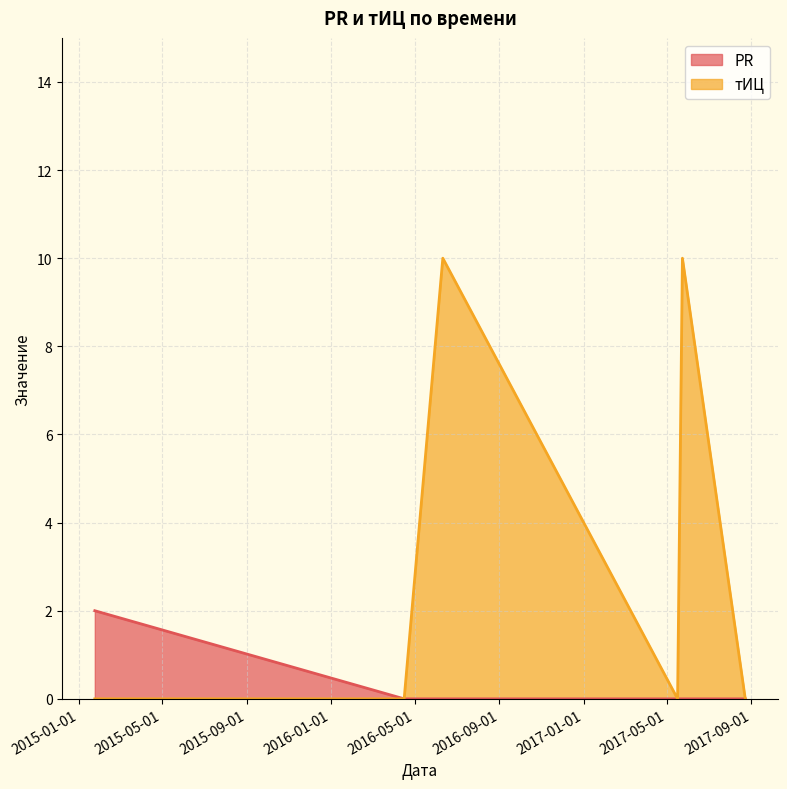

In тИЦ, how many points are lower than both neighbors (excluding endpoints)?

1